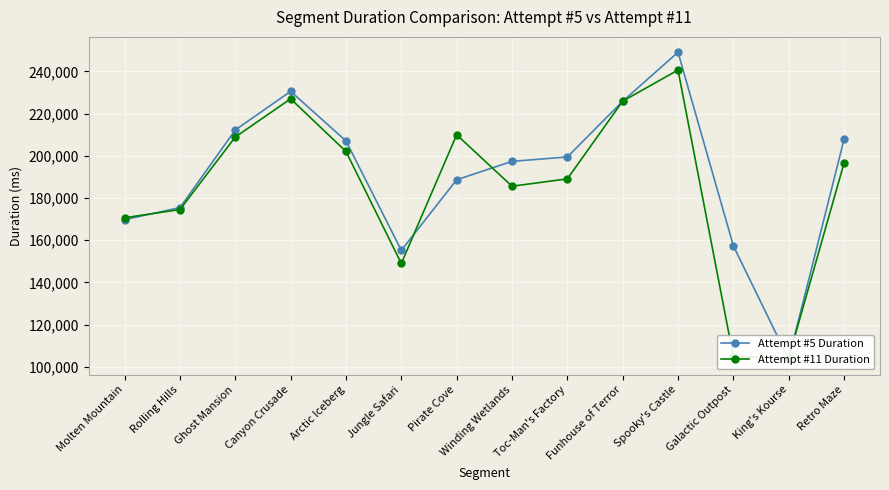

Between which two adjacent categories do Attempt #5 Duration and Attempt #11 Duration first intersect?

Molten Mountain and Rolling Hills